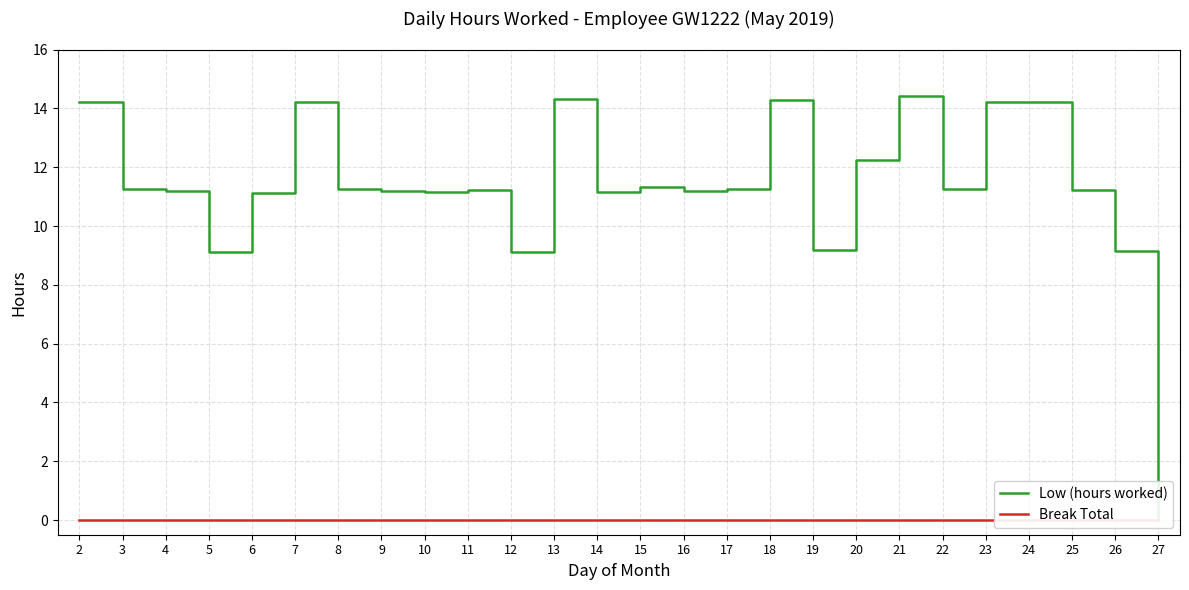

Is it true that Low (hours worked) equals 11.2 at 8?

True